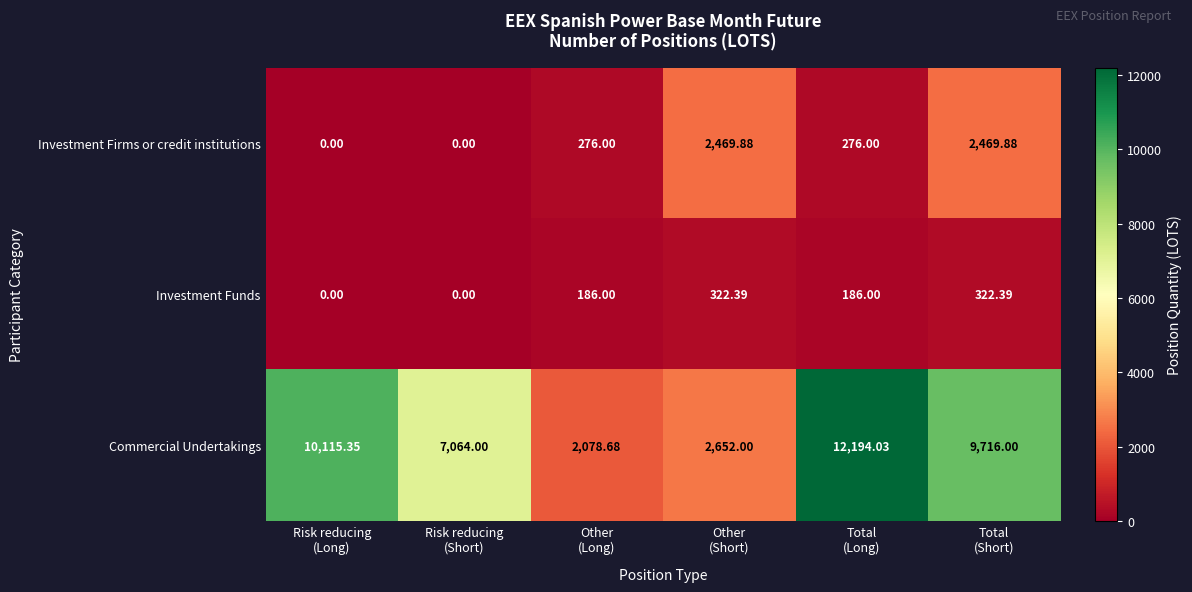

Which series has the largest total across all categories?

Commercial Undertakings